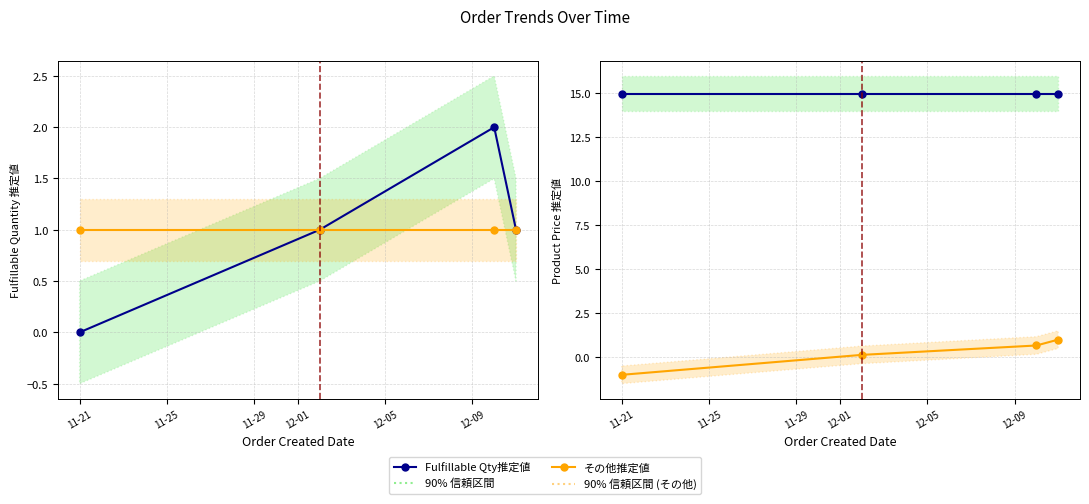

What is the sum of the その他推定値 values at 11-29 and 12-01?

1.7